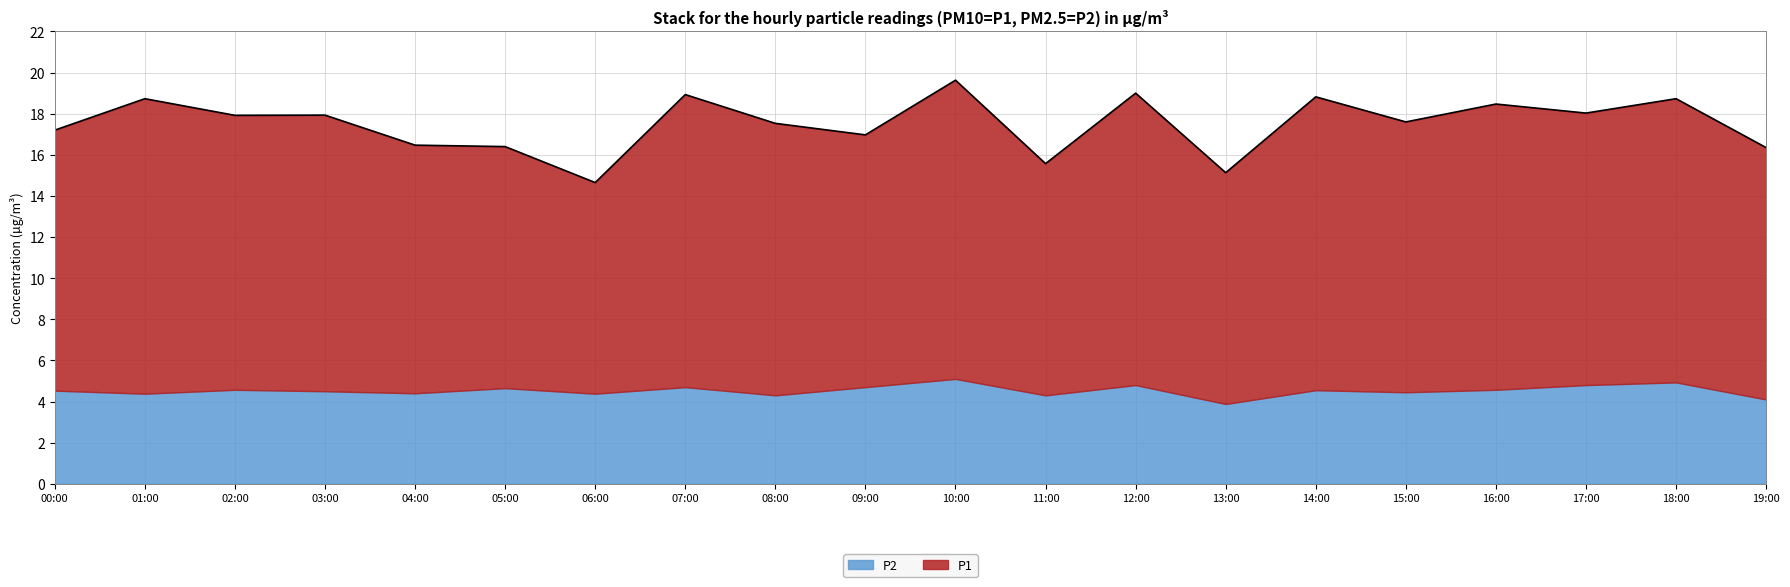

What is the smallest value displayed?

14.6